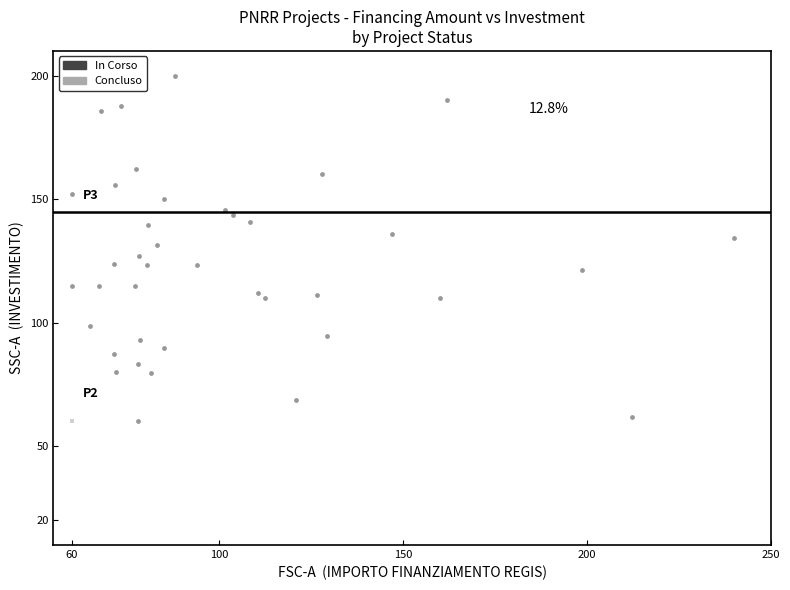

What are all the series names shown in the legend?

In Corso, Concluso